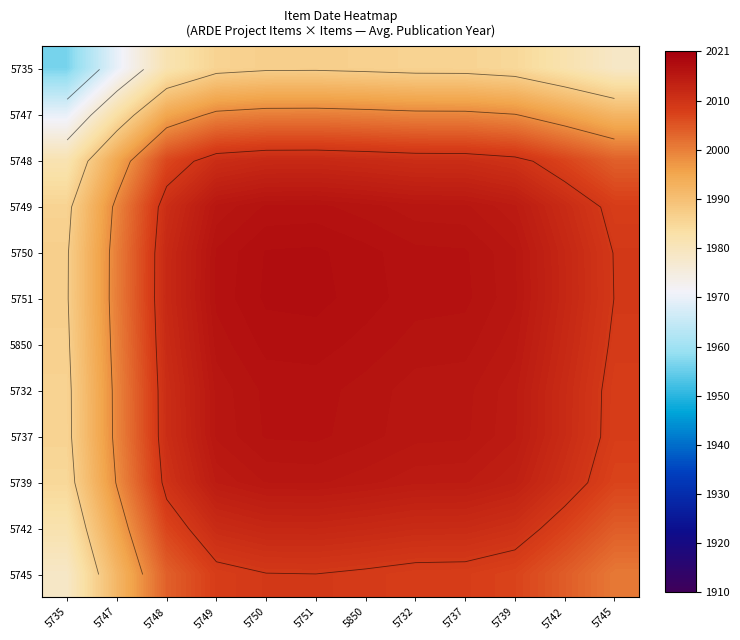

What is the approximate value of 5748 at 5747?

1995.6